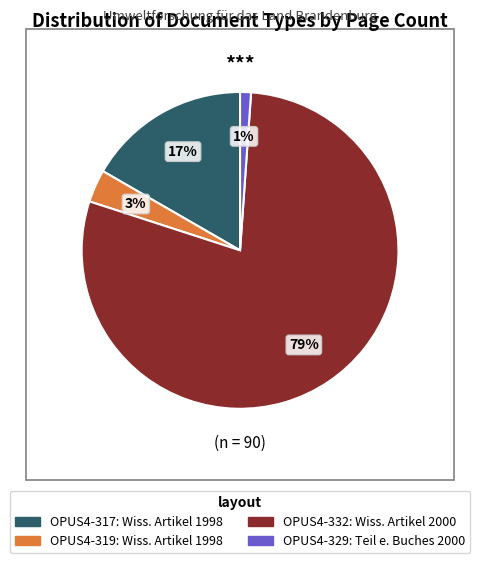

Count the number of slices in the pie.

4